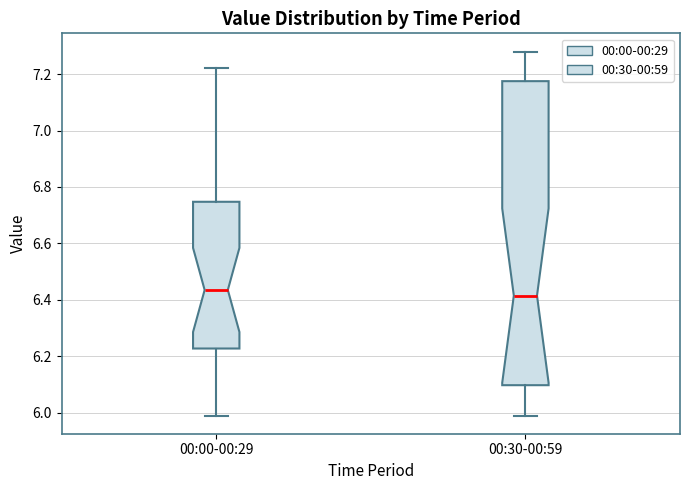

Comparing the boxes themselves (not the whiskers), which one is the tallest?

00:30-00:59